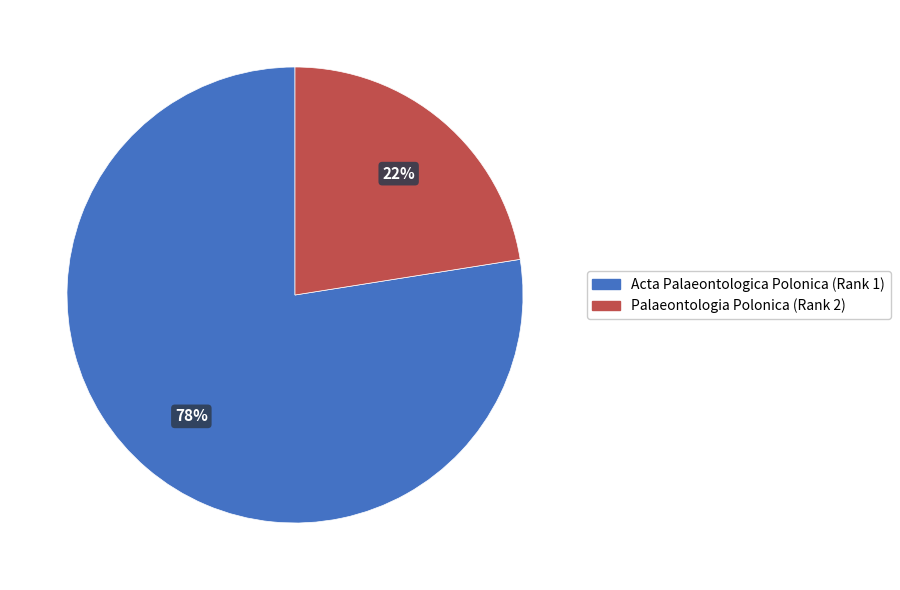

Is there any slice that represents more than half of the pie?

Yes